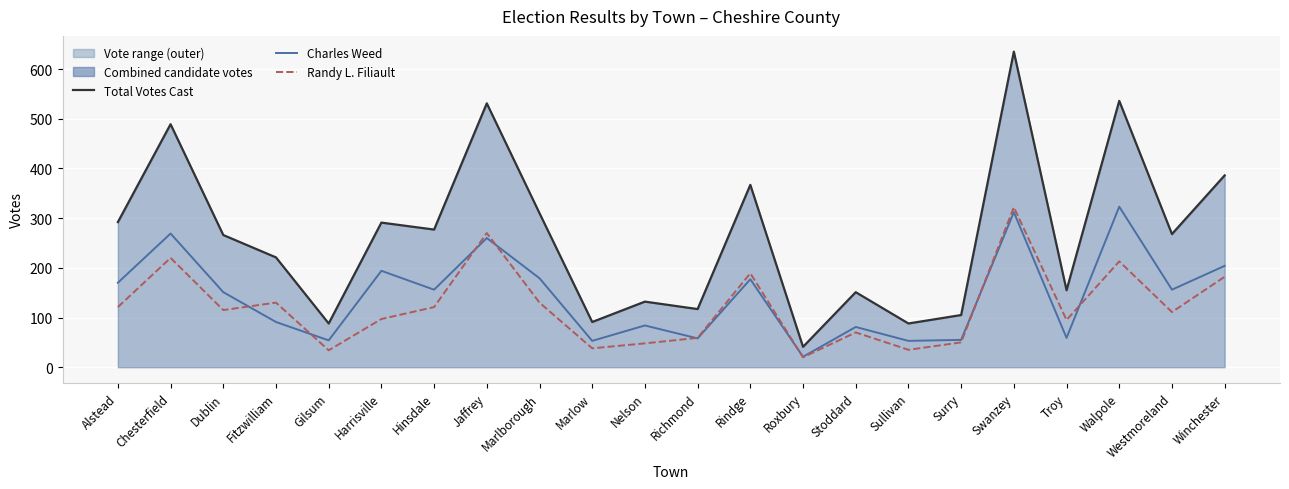

Read the Total Votes Cast value at Gilsum.

88